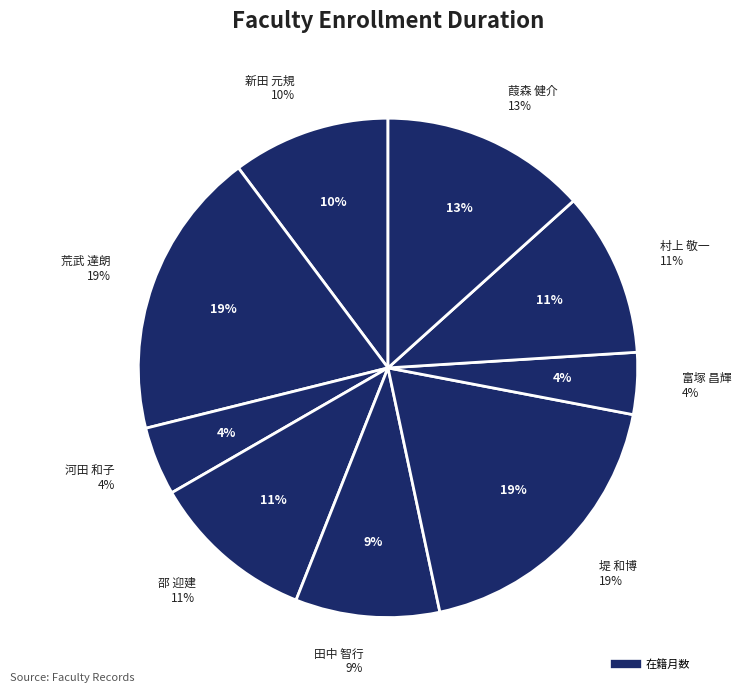

Approximately how many times larger is the value at 新田 元規 compared to 葭森 健介?

0.8